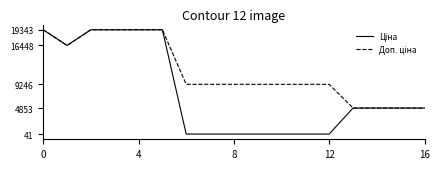

What is the maximum value shown in the chart?

19343.1